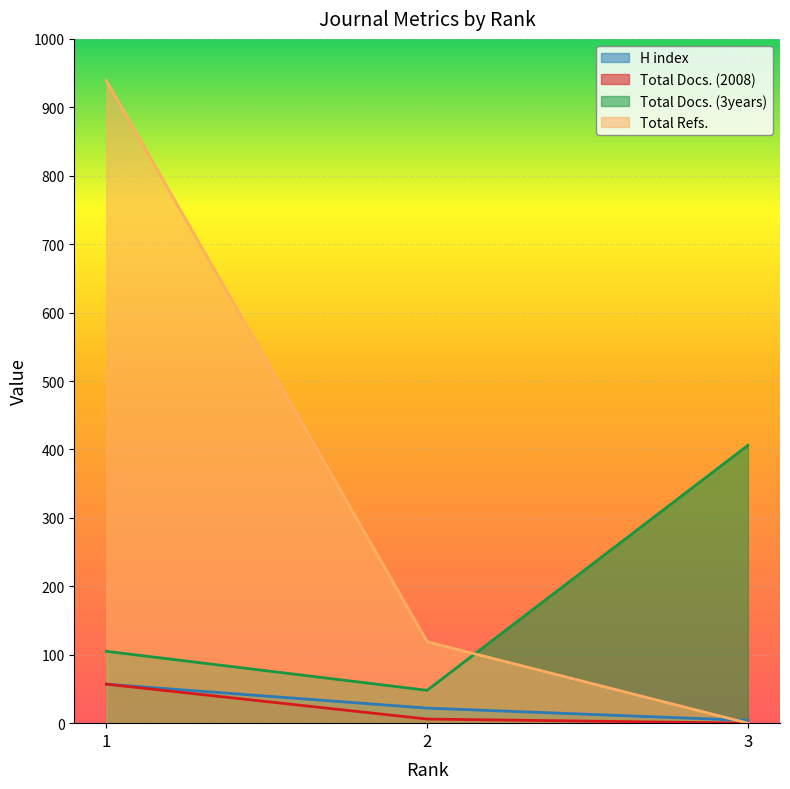

How many Total Docs. (2008) values are between 0 and 57?

3